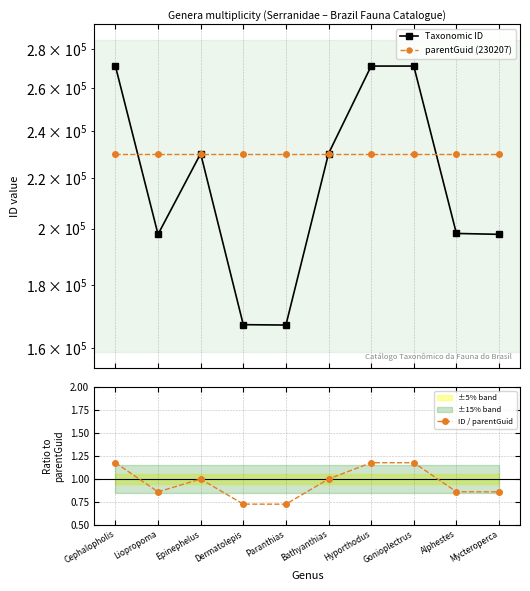

Is the value of Taxonomic ID at Mycteroperca greater than the value of ID / parentGuid at Bathyanthias?

Yes